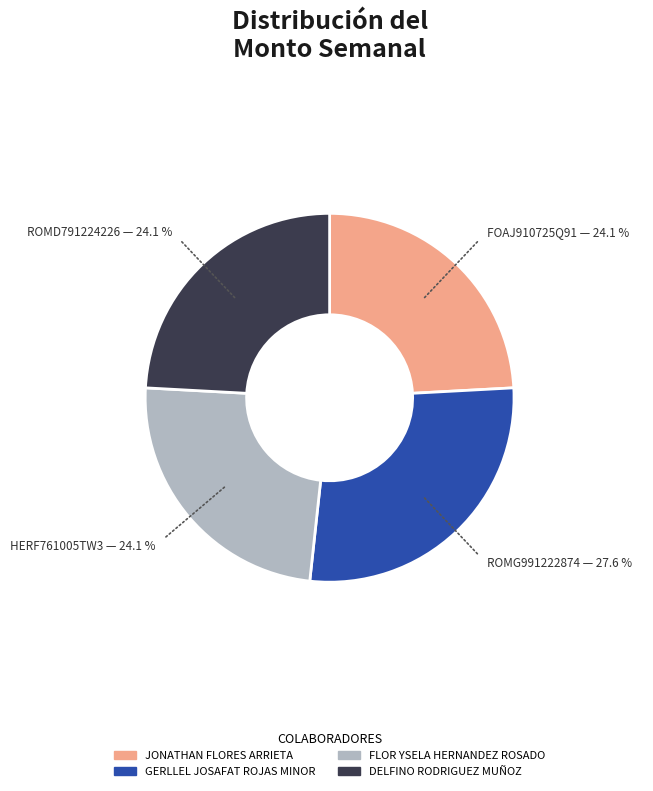

Is there any slice that represents more than half of the pie?

No